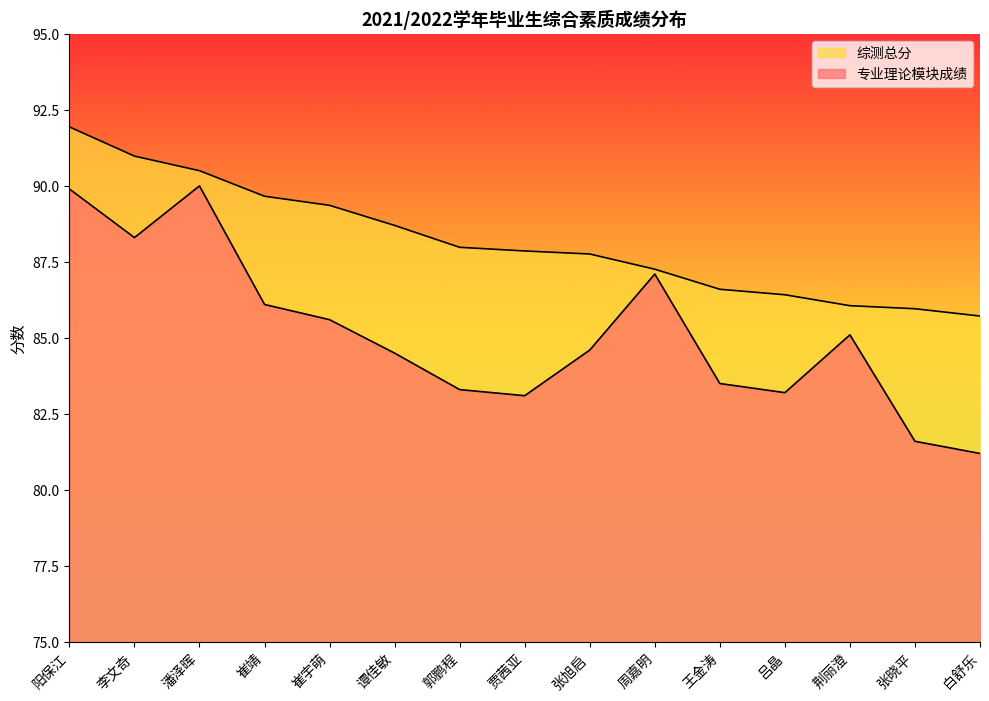

How many lines are shown in the chart?

2